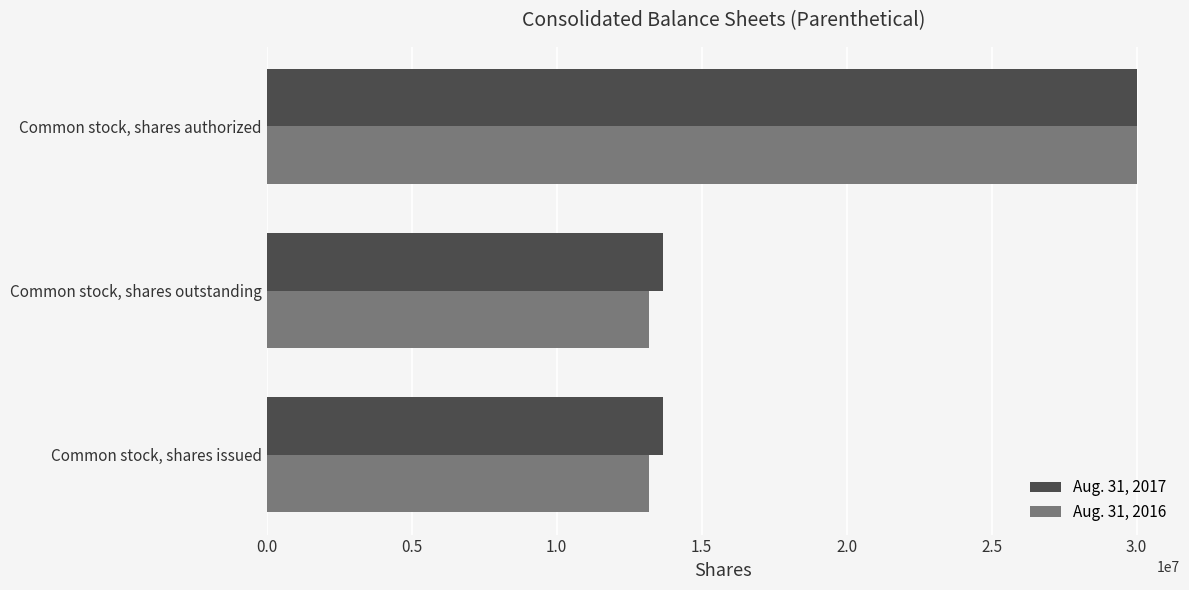

The value of Aug. 31, 2017 at Common stock, shares outstanding is 19851276. True or false?

False